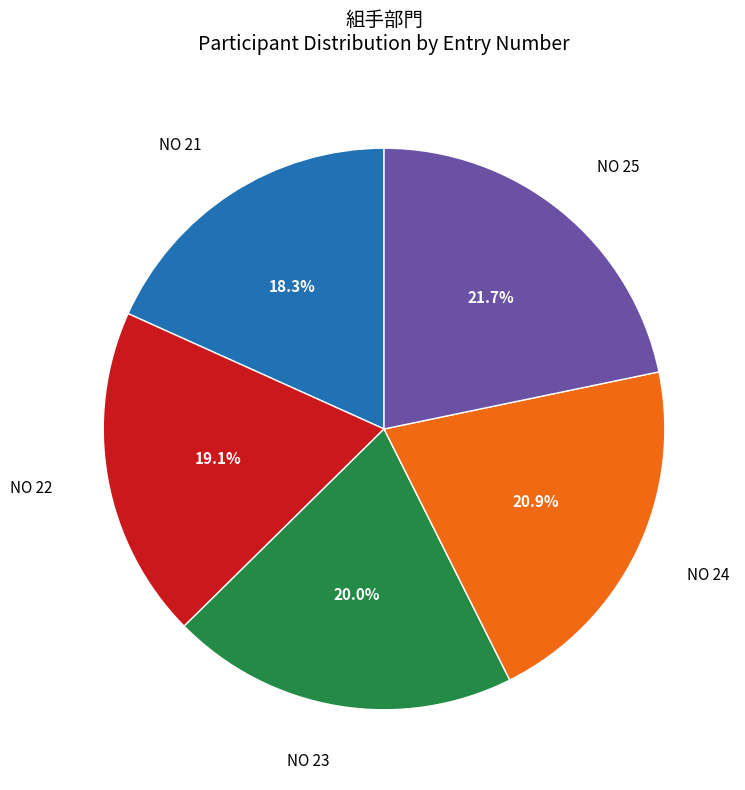

How many segments does this pie chart have?

5